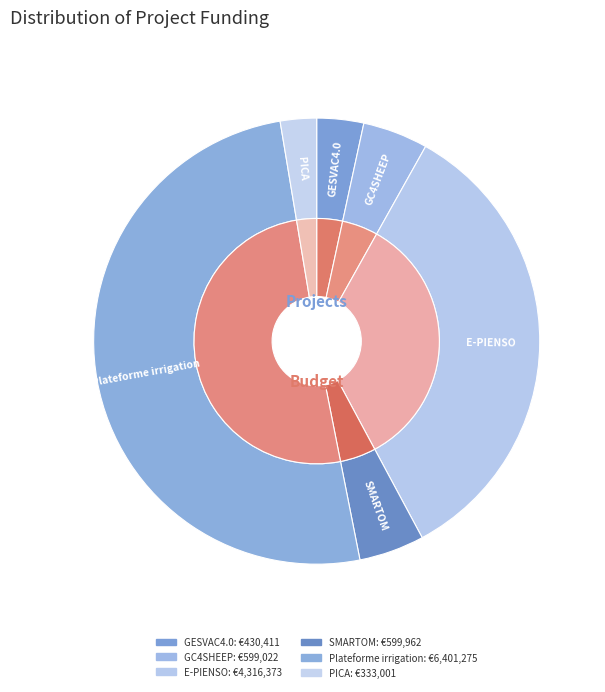

Which has a higher value, Plateforme irrigation or GC4SHEEP?

Plateforme irrigation